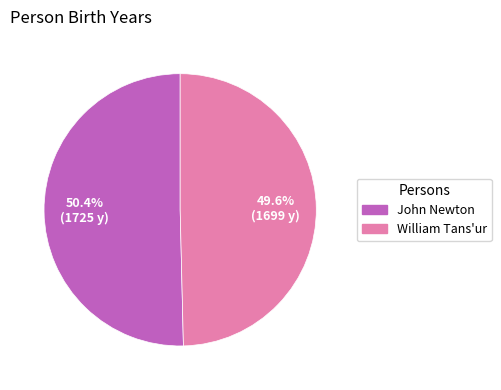

What is the smallest slice in the pie chart?

William Tans'ur